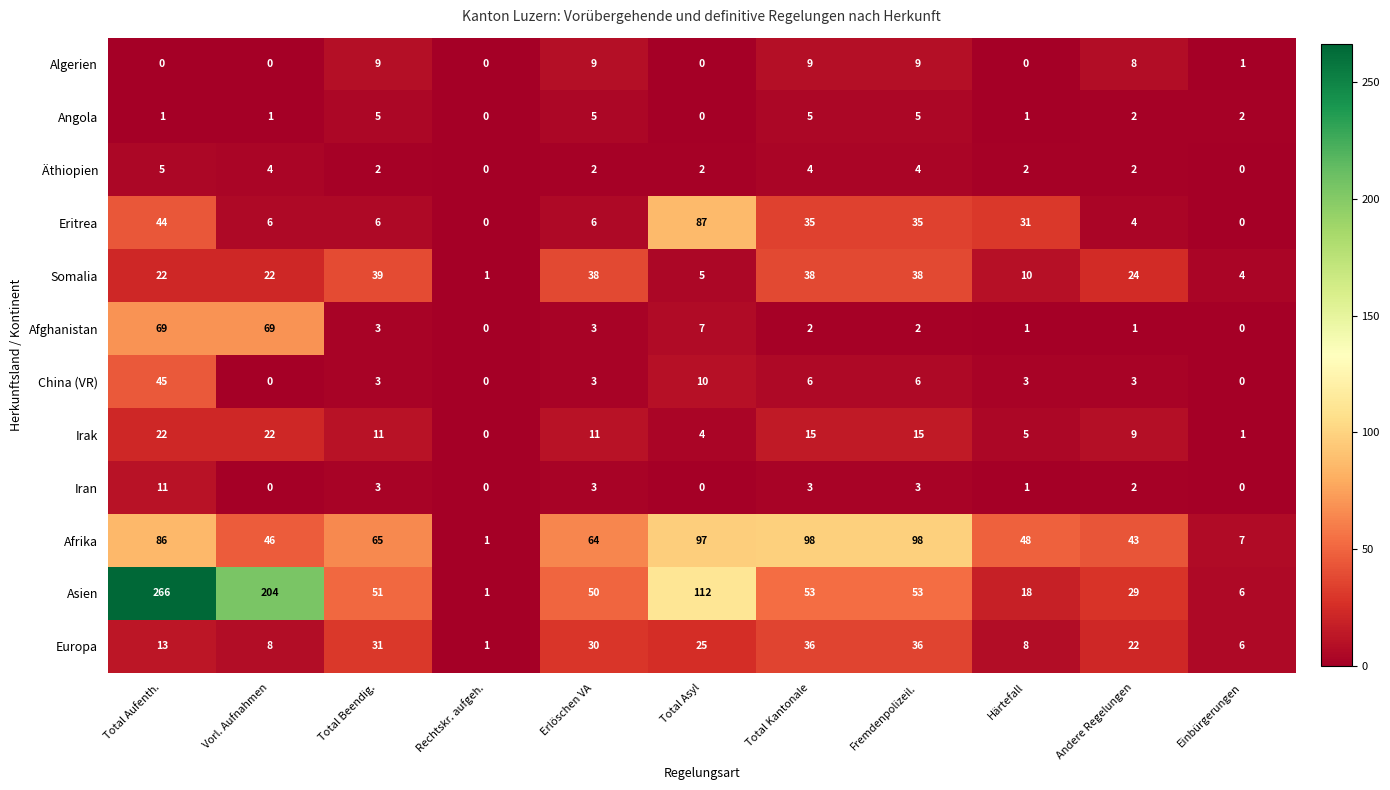

Which series changed the most between Fremdenpolizeil. and Härtefall?

Afrika